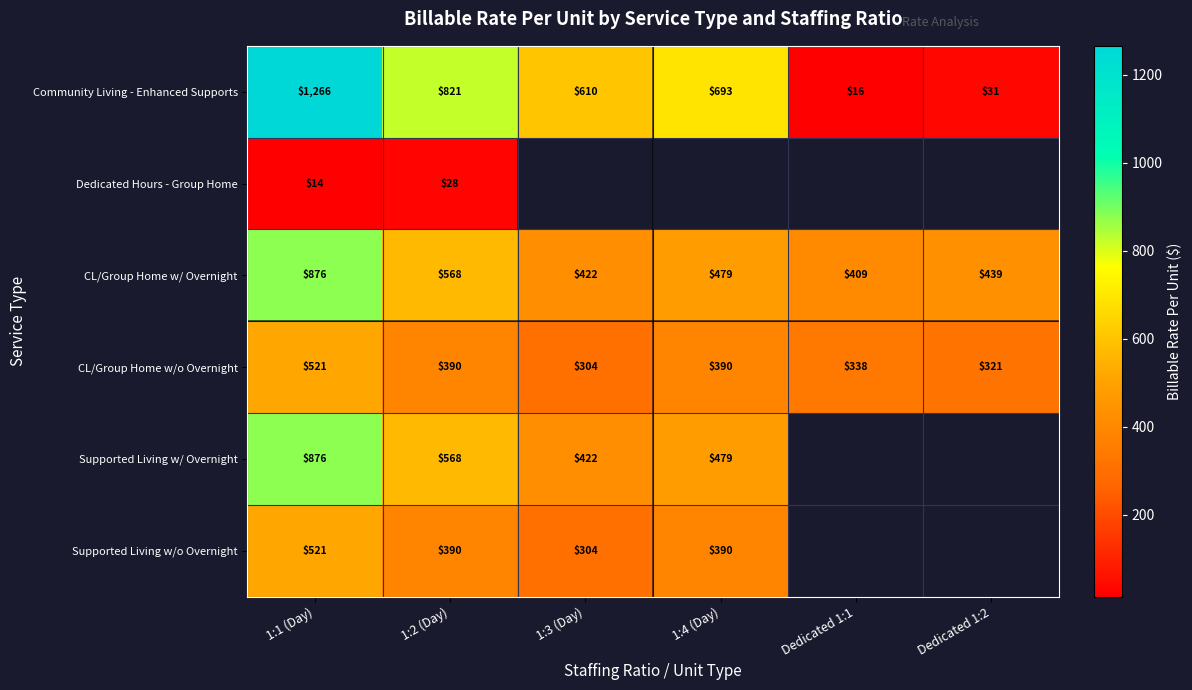

Is the value of Supported Living w/o Overnight at Dedicated 1:1 greater than the value of Community Living - Enhanced Supports at Dedicated 1:2?

No